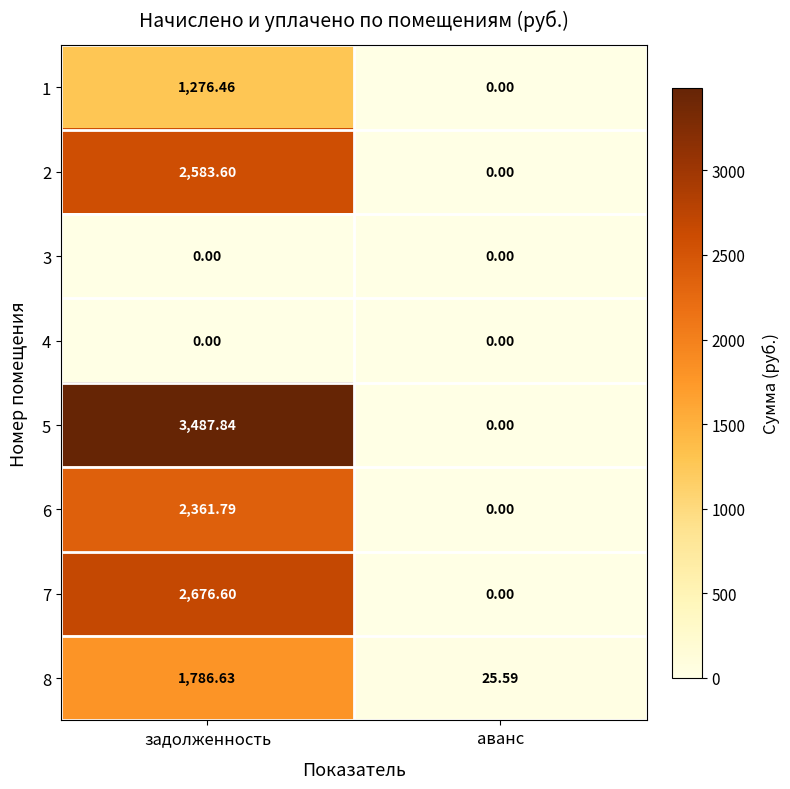

Rank the categories by 2 value from lowest to highest.

аванс, задолженность